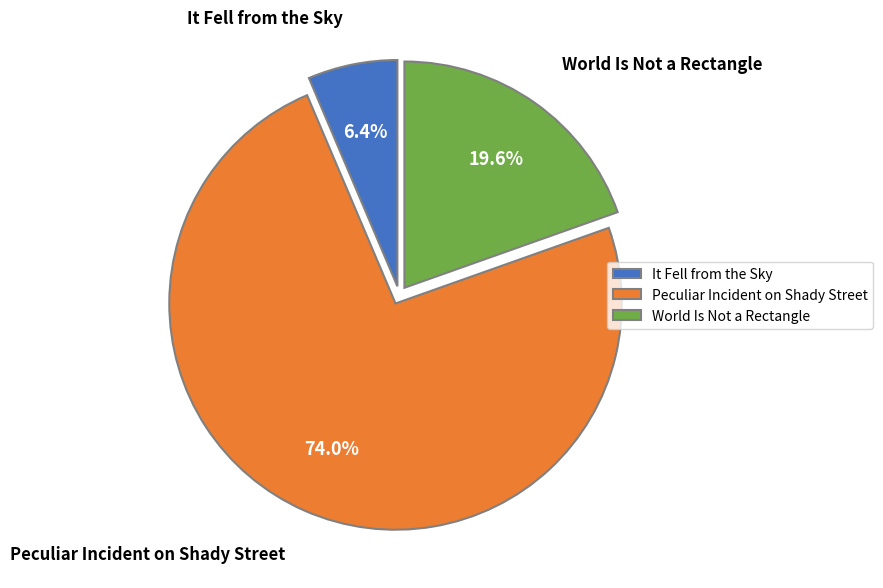

To the nearest percent, what is the difference between the largest and smallest slice percentages?

68%